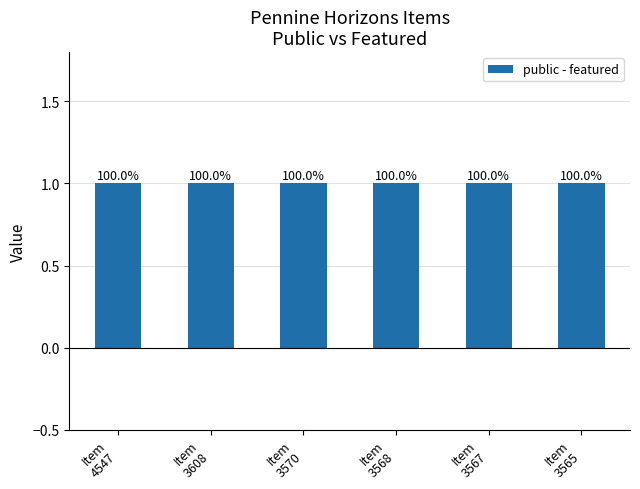

The public series shows 1 at 3565. True or false?

True